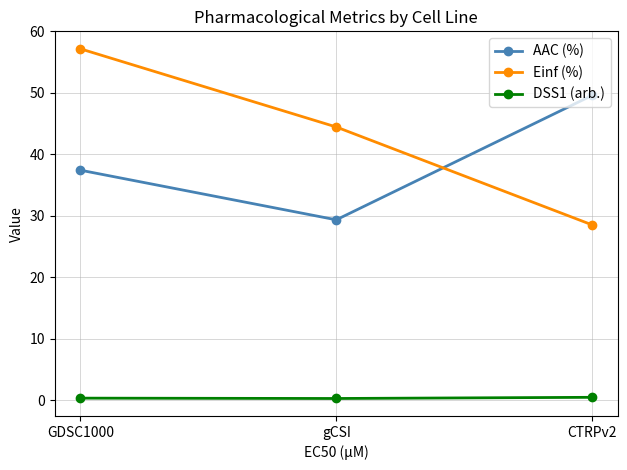

At which category is the sum across all series the highest?

GDSC1000